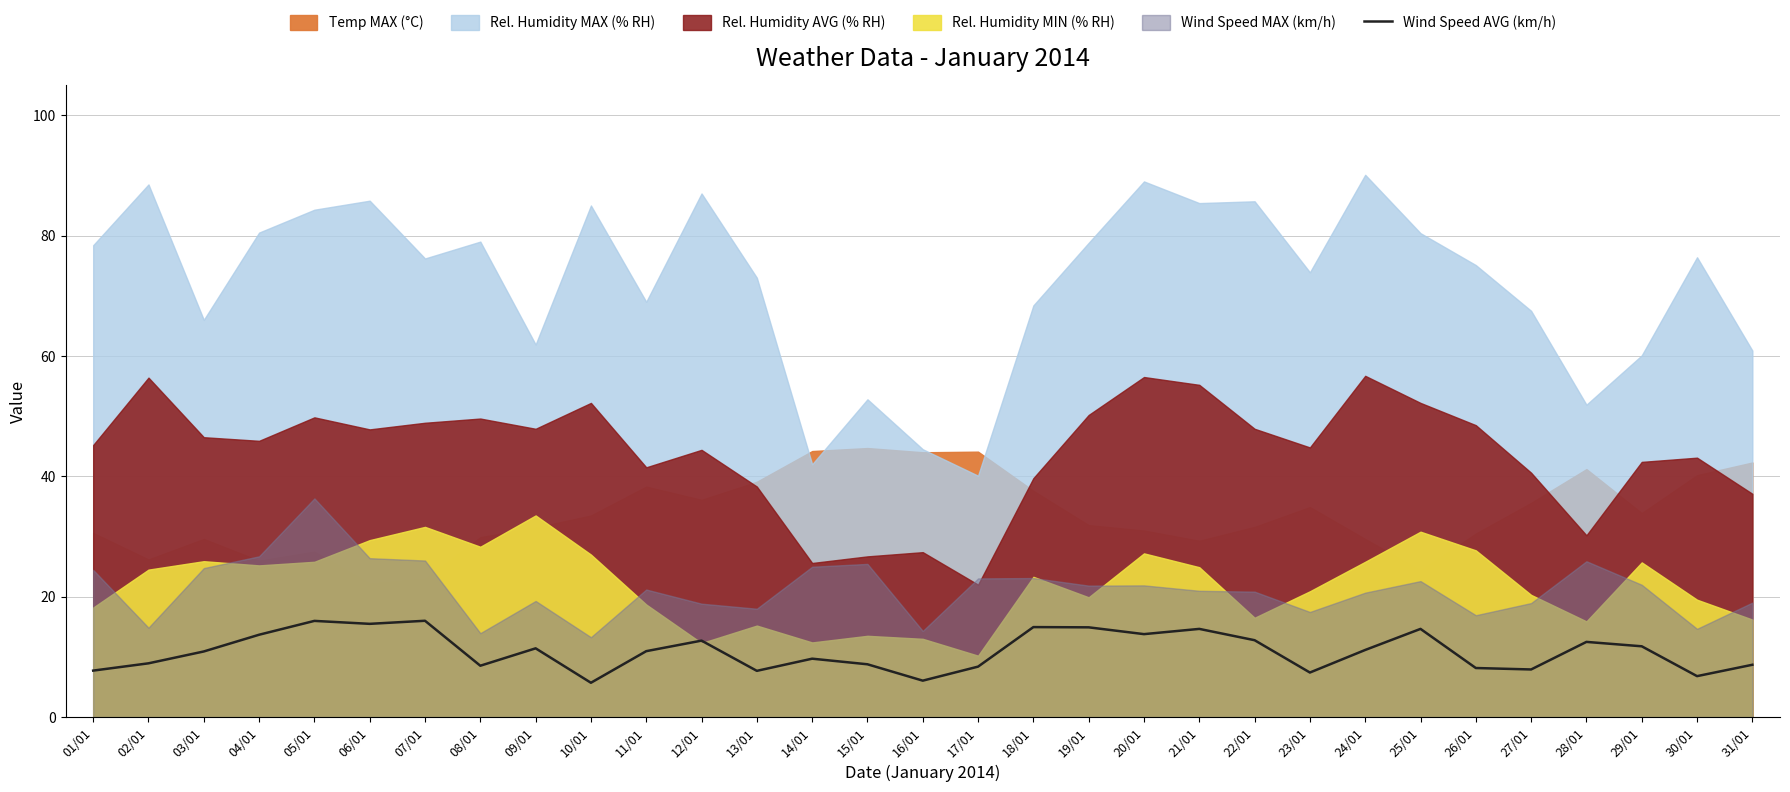

What is the average value?

10.9